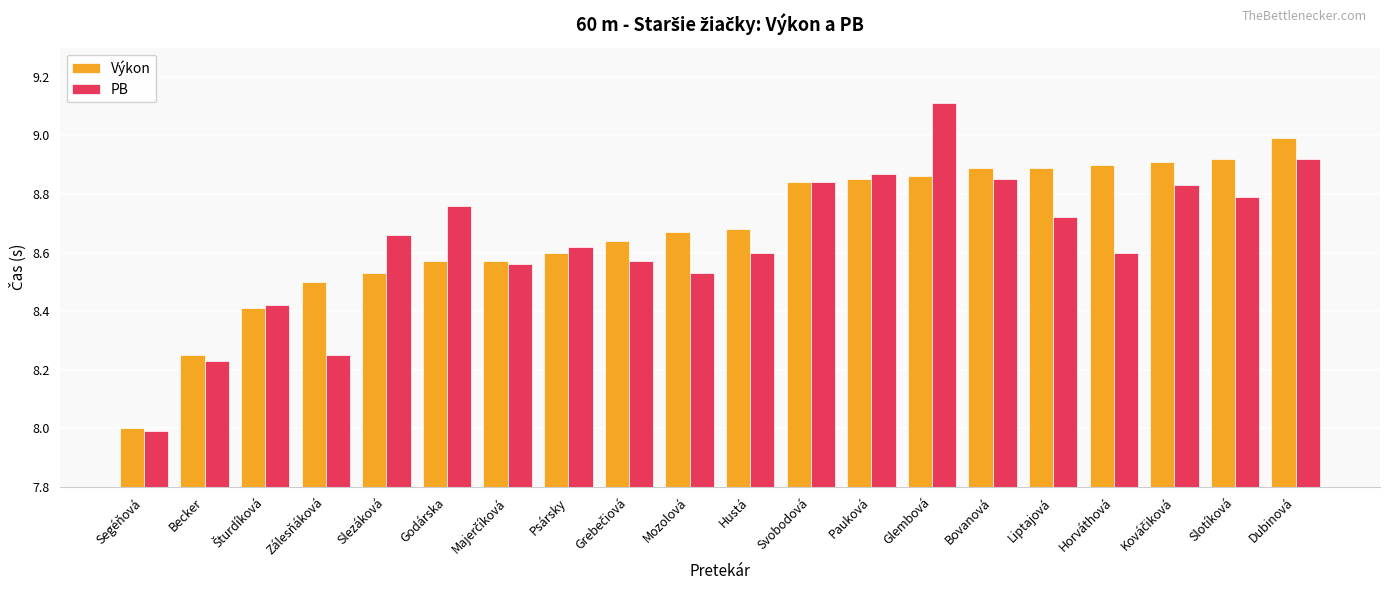

The value of Výkon at Zálesňáková is 8.5. True or false?

True